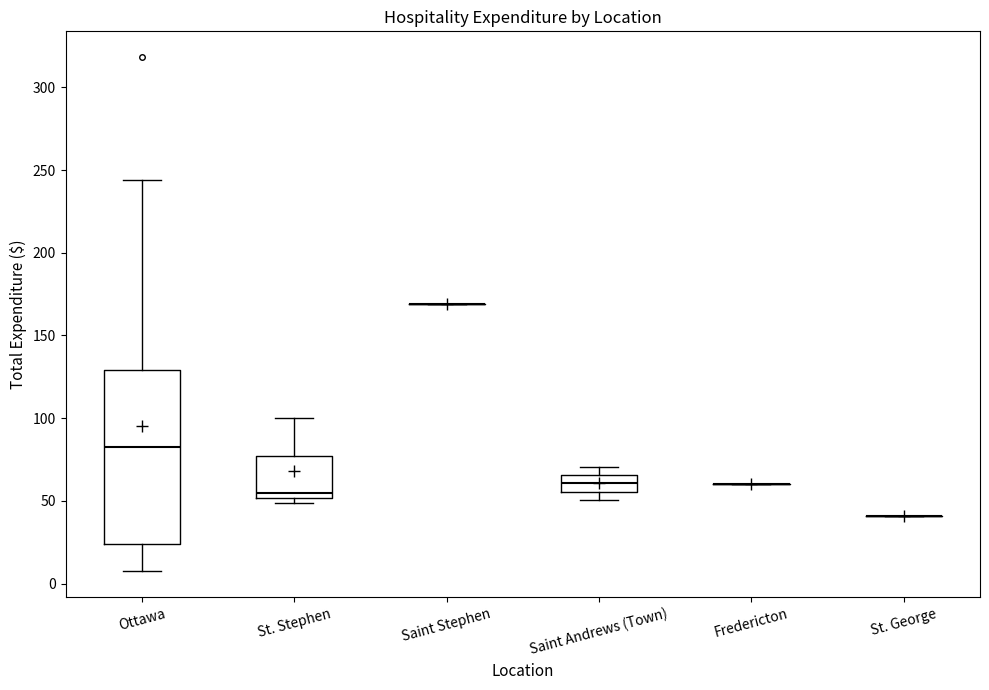

Reading left to right, read every box against the y-axis: the position of its median line, the range the box covers, and the ends of its whiskers. The values are not printed on the chart, so give them approximately, as read against the axis.

Ottawa: median 85, box 25 to 130, whiskers 10 to 245
St. Stephen: median 55, box 50 to 75, whiskers 50 (just below the box's lower edge) to 100
Saint Stephen: box collapsed to a line at 170, whiskers 170 to 170
Saint Andrews (Town): median 60, box 55 to 65, whiskers 50 to 70
Fredericton: box collapsed to a line at 60, whiskers 60 to 60
St. George: box collapsed to a line at 40, whiskers 40 to 40